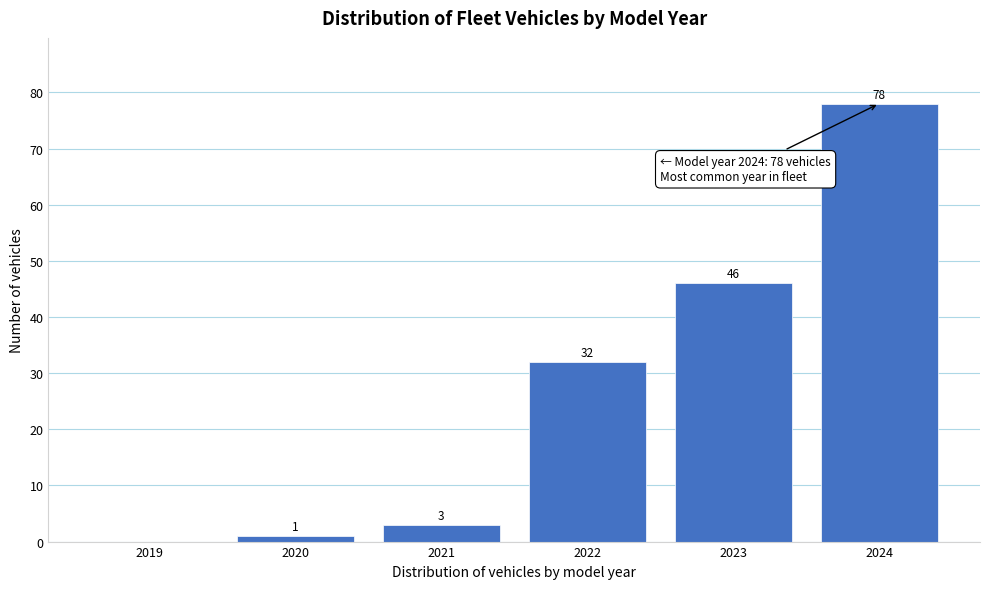

Reading left to right, list all the values displayed in this chart.

2019=0	2020=1	2021=3	2022=32	2023=46	2024=78